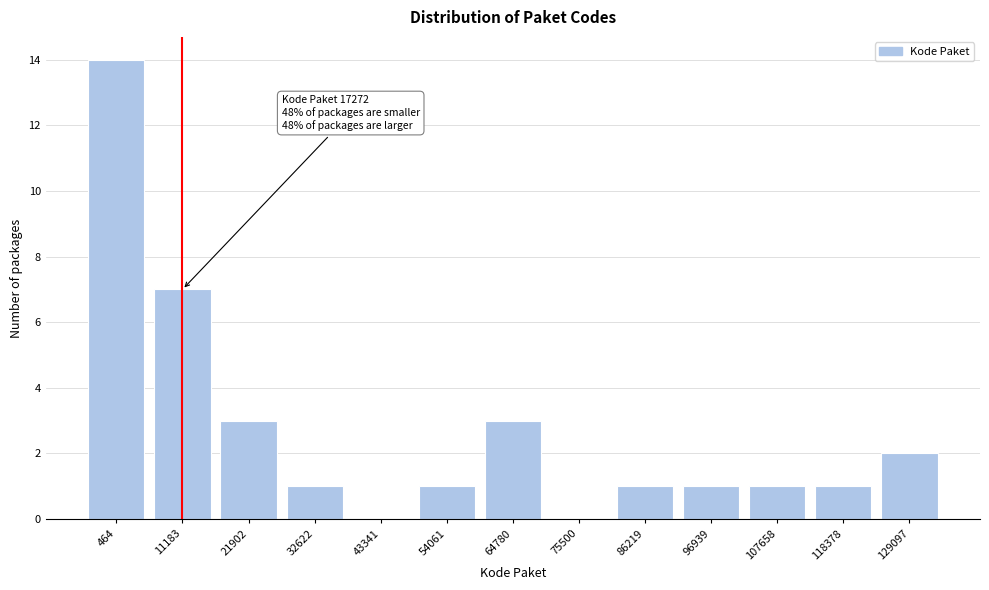

Reading left to right, extract all data points from this chart.

464=14	11183=7	21902=3	32622=1	43341=0	54061=1	64780=3	75500=0	86219=1	96939=1	107658=1	118378=1	129097=2